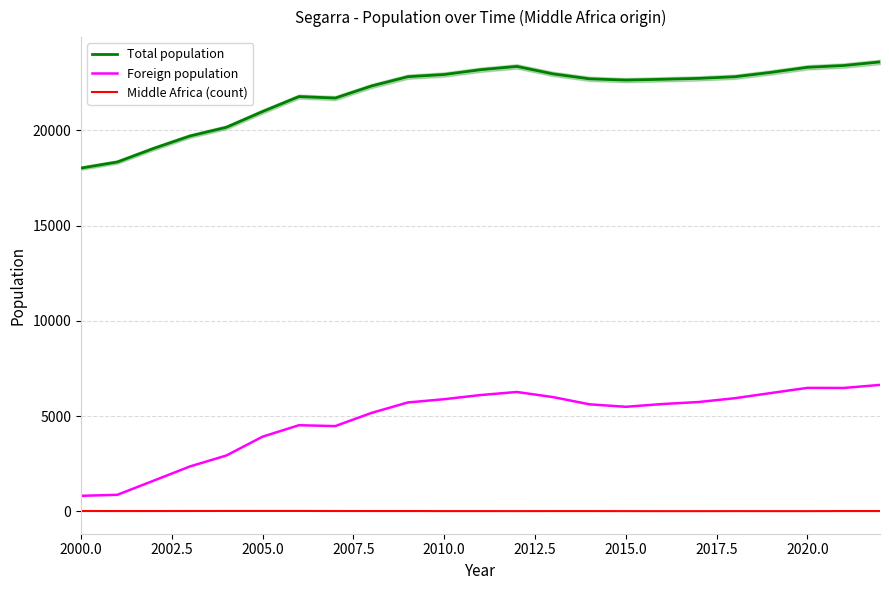

True or false: Total population and Middle Africa (count) cross at least once.

False